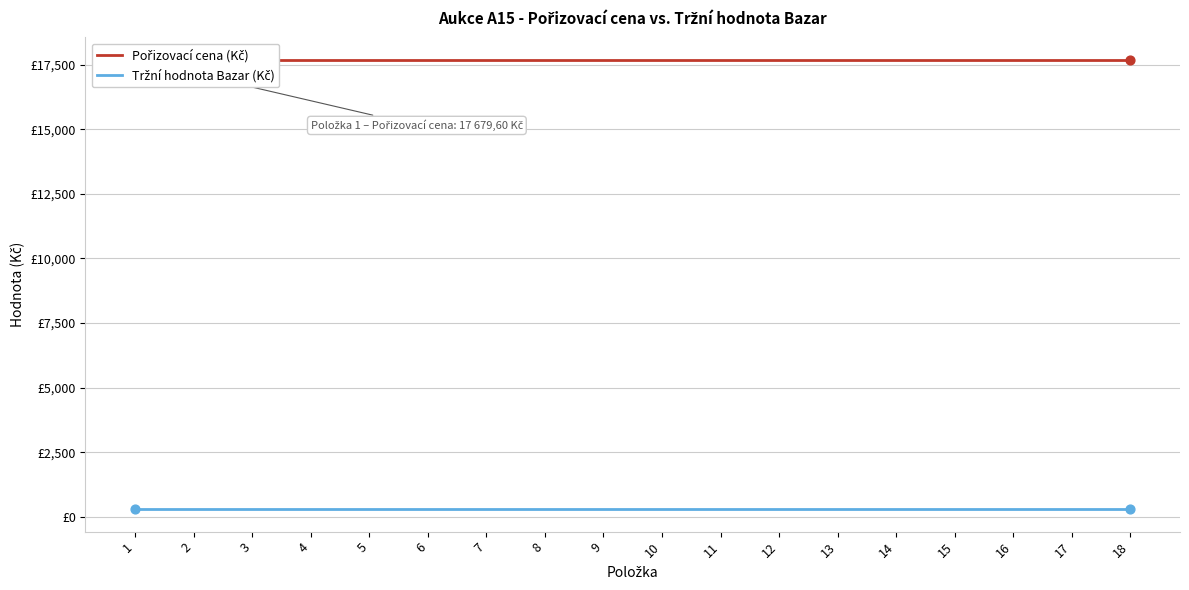

At which category is the sum across all series the highest?

1